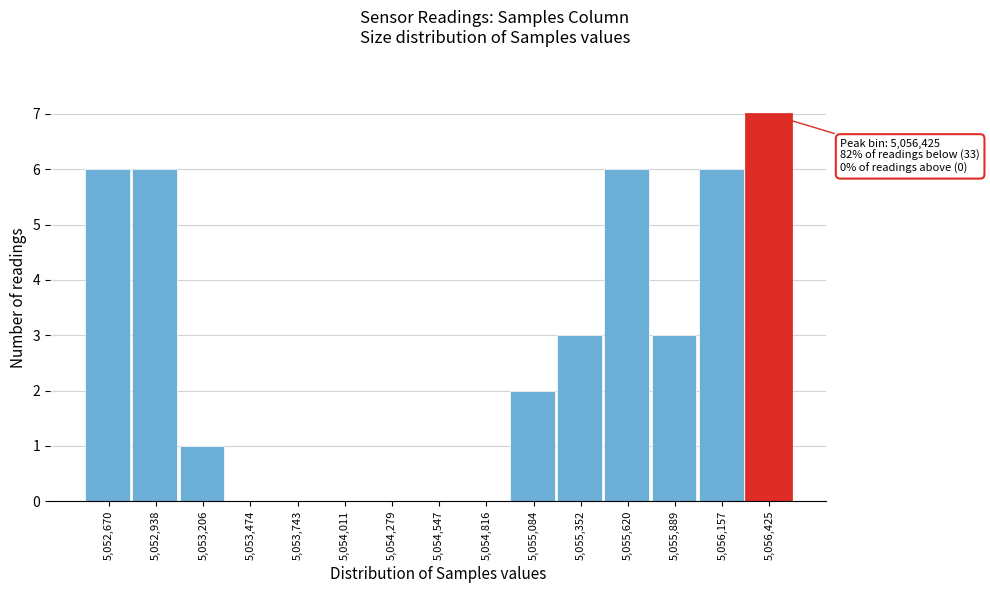

Reading right to left, extract all data points from this chart.

5,056,425=7	5,056,157=6	5,055,889=3	5,055,620=6	5,055,352=3	5,055,084=2	5,054,816=0	5,054,547=0	5,054,279=0	5,054,011=0	5,053,743=0	5,053,474=0	5,053,206=1	5,052,938=6	5,052,670=6